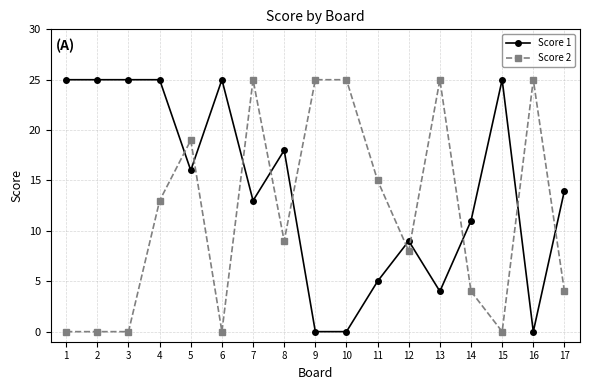

What is the highest value of the Score 1 series?

25